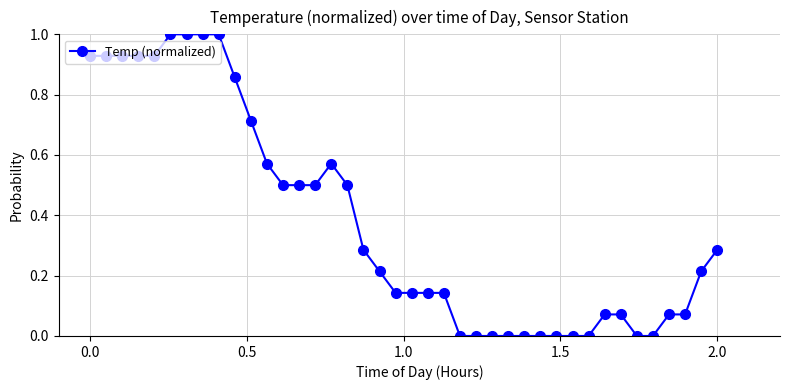

What is the maximum value shown in the chart?

1.0